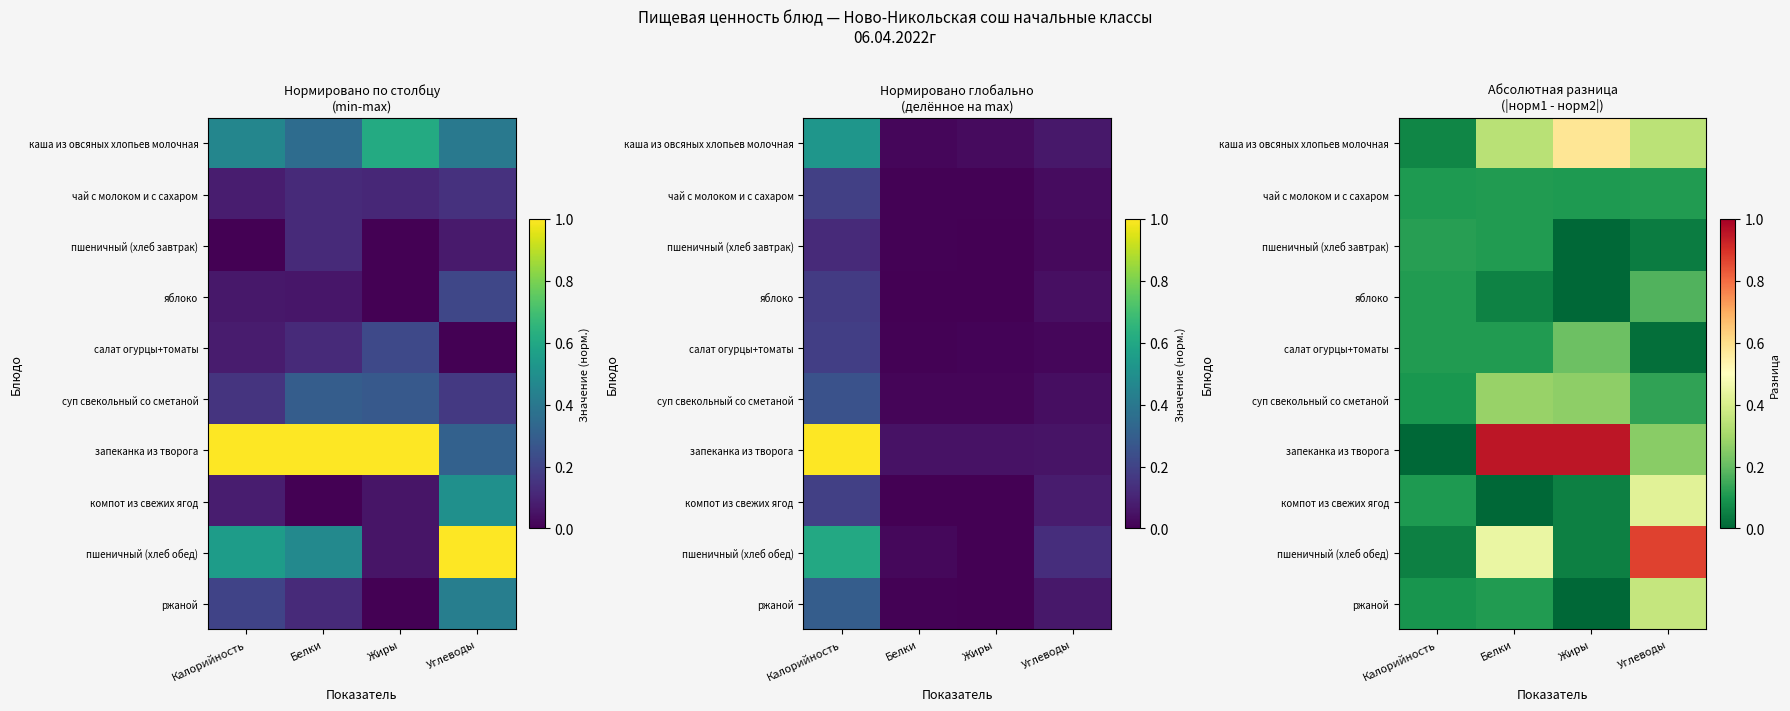

The суп свекольный со сметаной series shows 0.4 at Жиры. True or false?

False